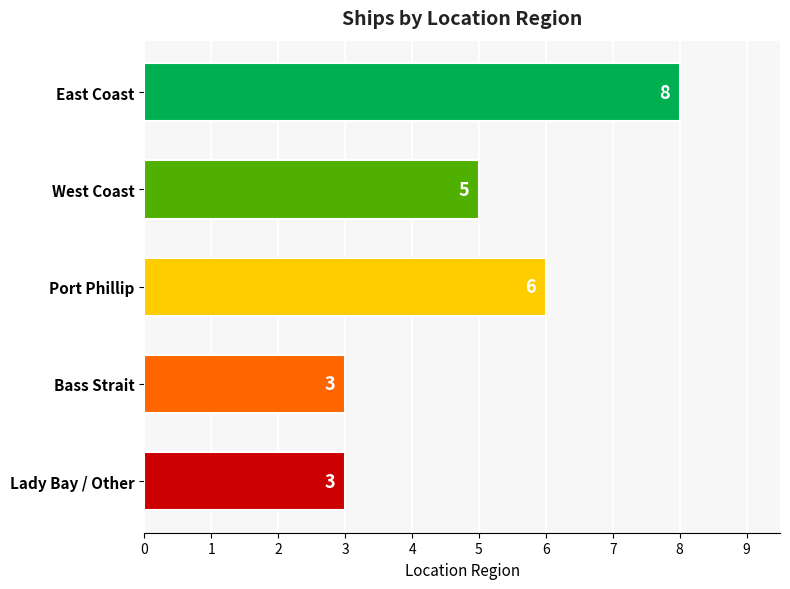

The chart shows a value of 3 at Bass Strait. True or false?

True